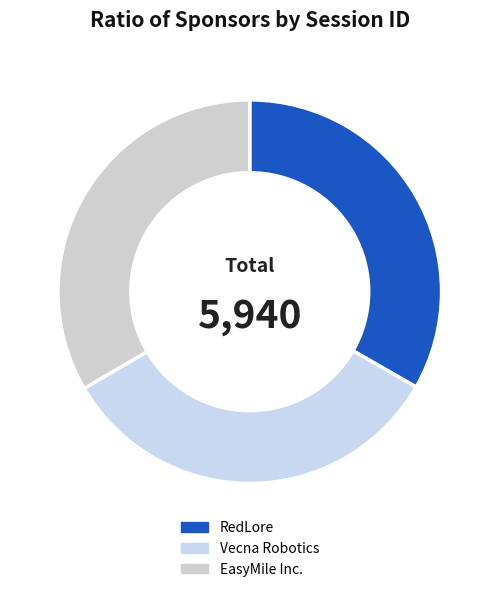

What is the change in value from RedLore to EasyMile Inc.?

+8